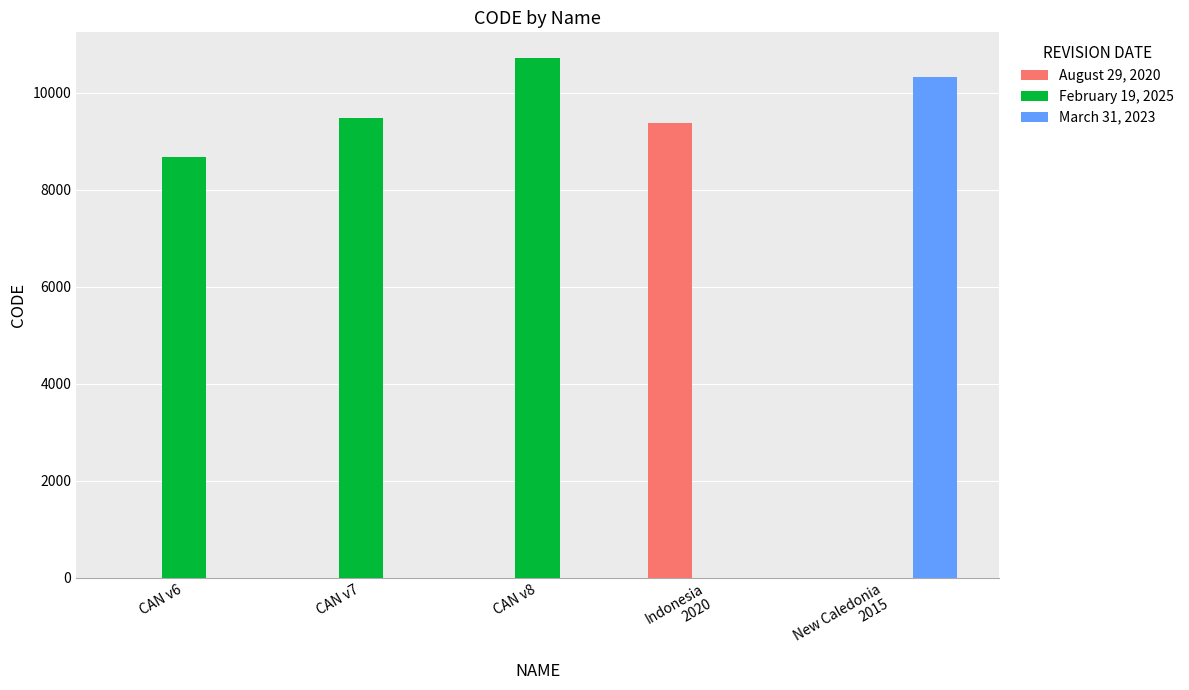

The value of February 19, 2025 at CAN v7 is 9483. True or false?

True